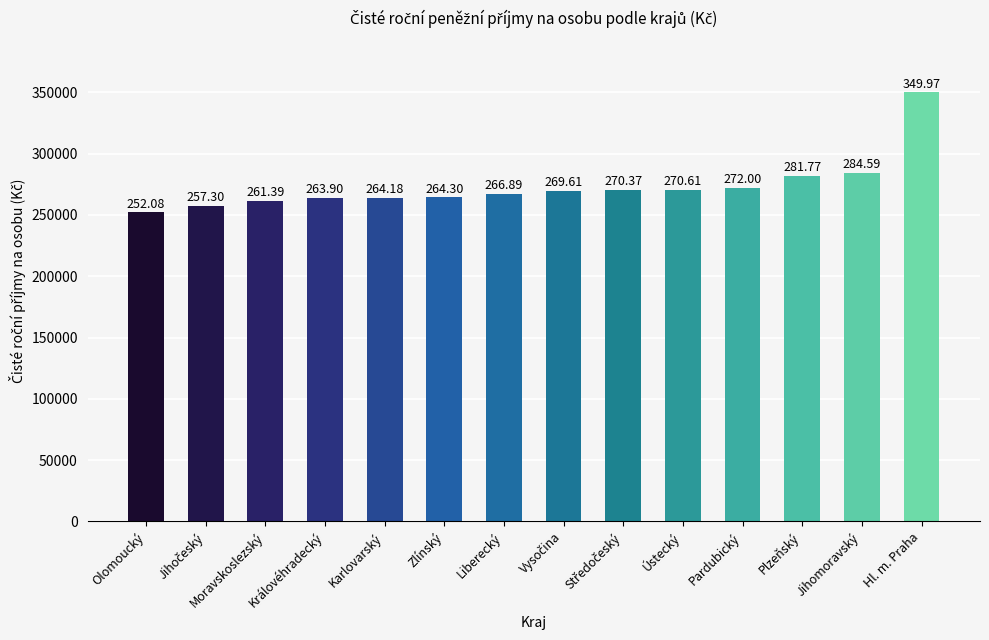

How many bars are there in total?

14